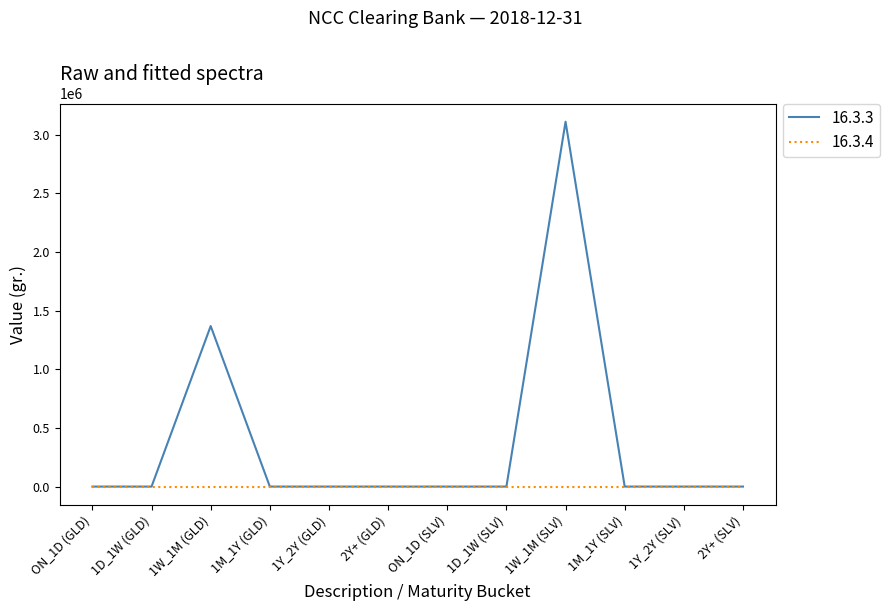

Count the number of data series in this chart.

2